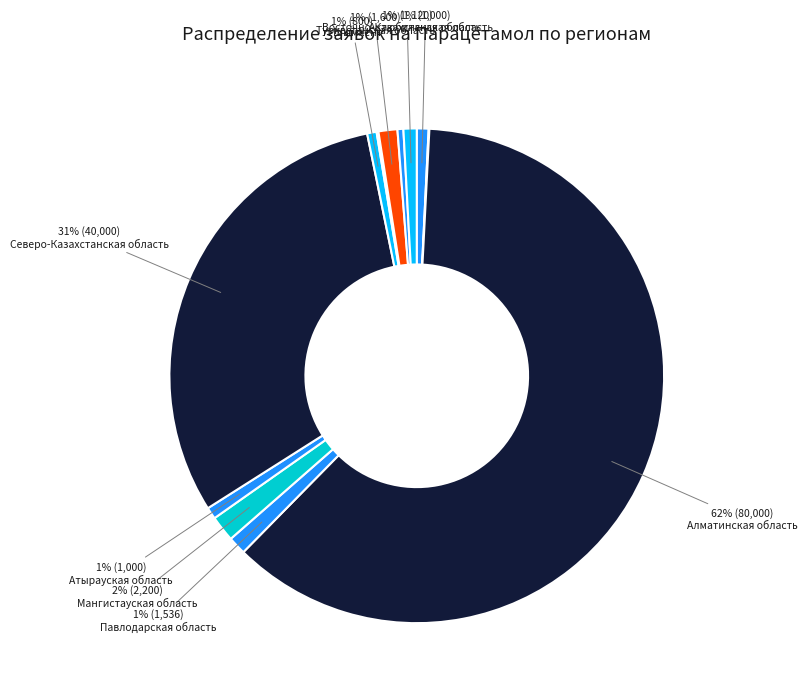

Rank the categories by value from highest to lowest.

Алматинская область, Северо-Казахстанская область, Мангистауская область, Туркестанская область, Павлодарская область, Восточно-Казахстанская область, Актюбинская область, Атырауская область, г. Шымкент, Кызылординская область, Жамбылская область, Костанайская область